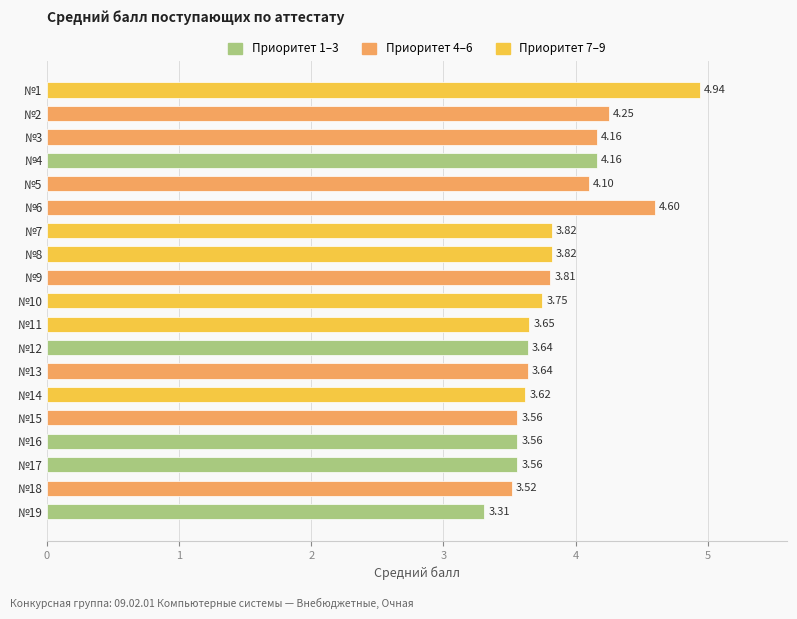

What is the sum of all values?

73.5